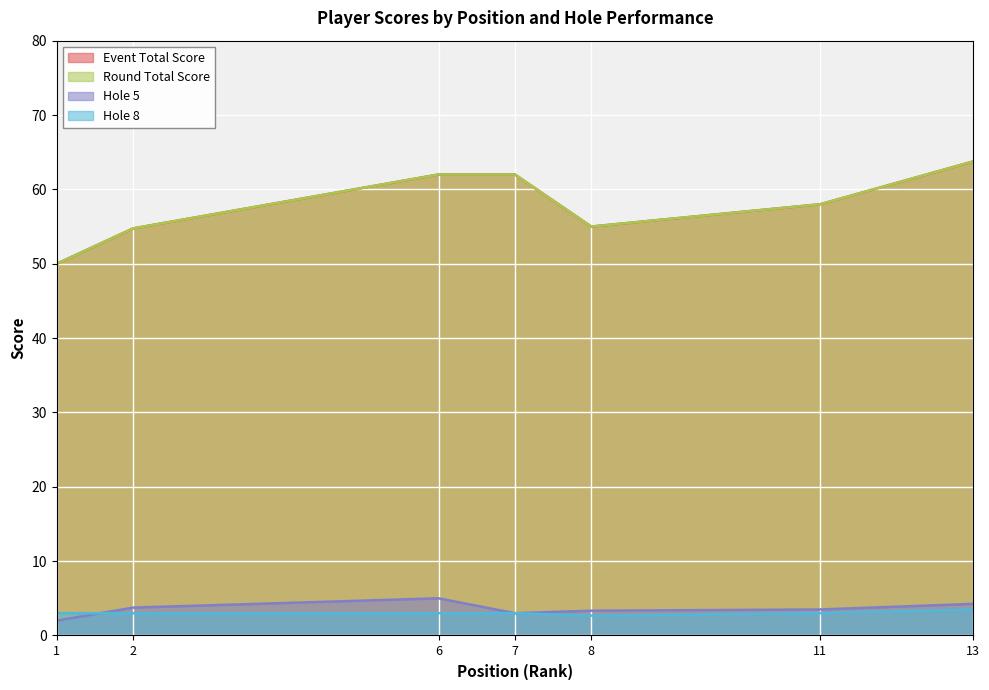

Is it true that hole_4 equals 3 at 13?

False